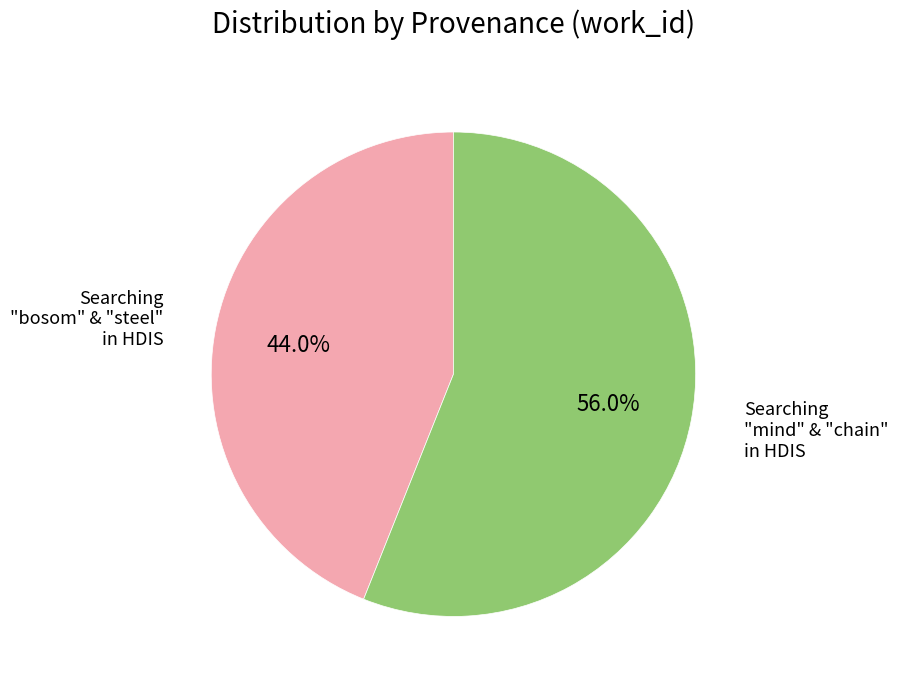

Does any single category account for the majority?

Yes